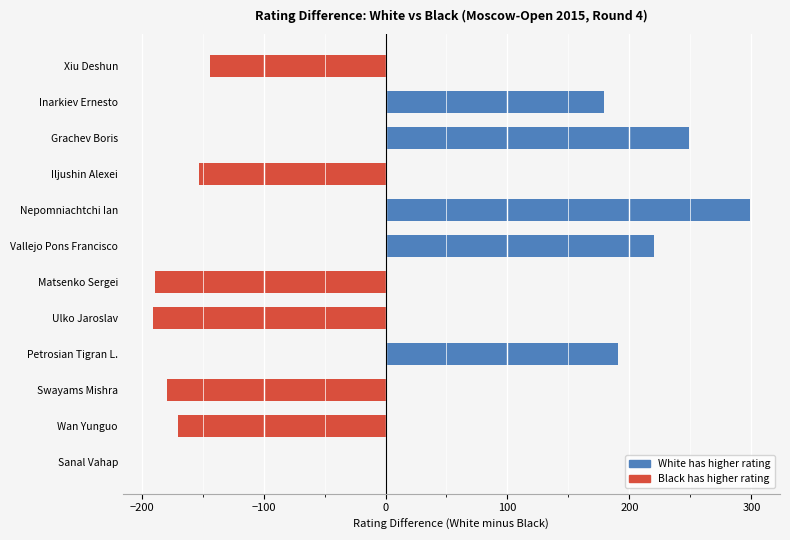

What is the label of the 4th bar from the right?

Petrosian Tigran L.